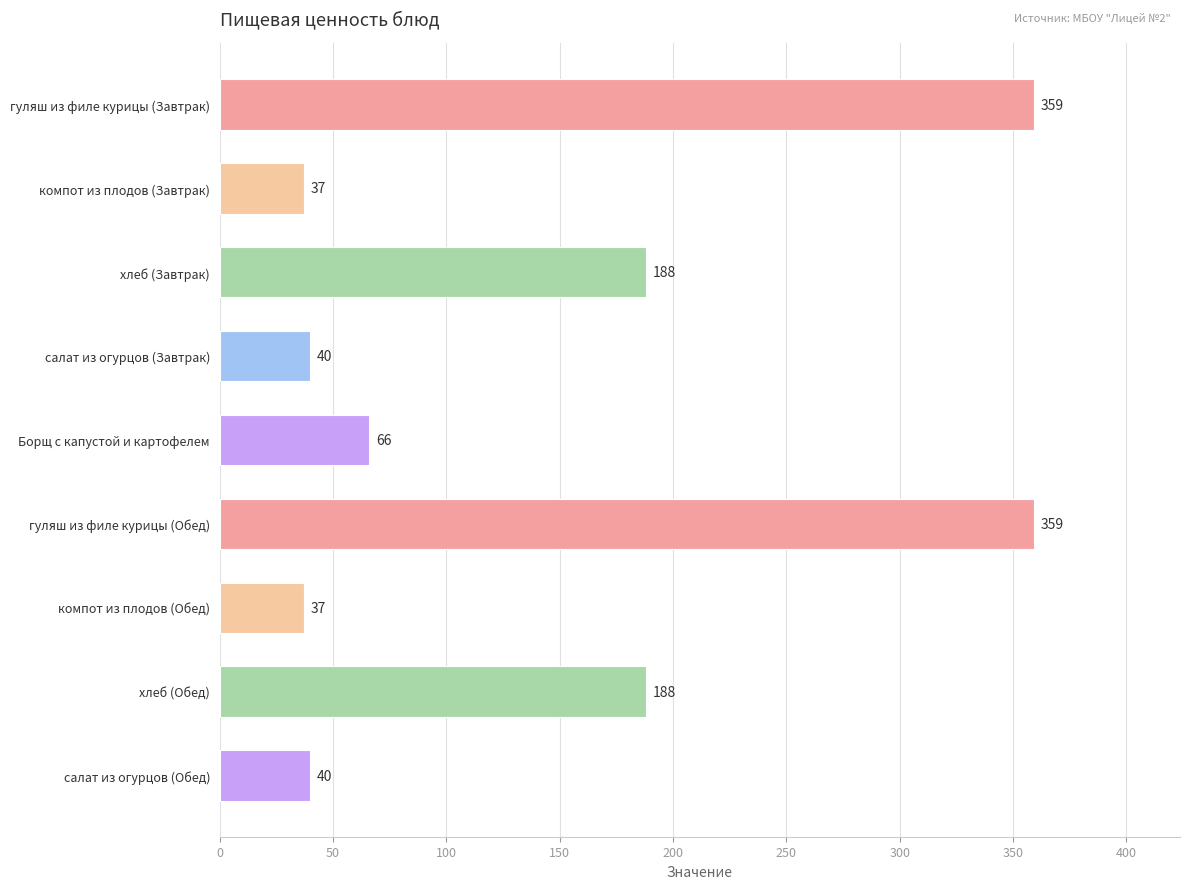

Reading bottom to top, transcribe all the data shown in this chart.

40	188	37	359	66	40	188	37	359